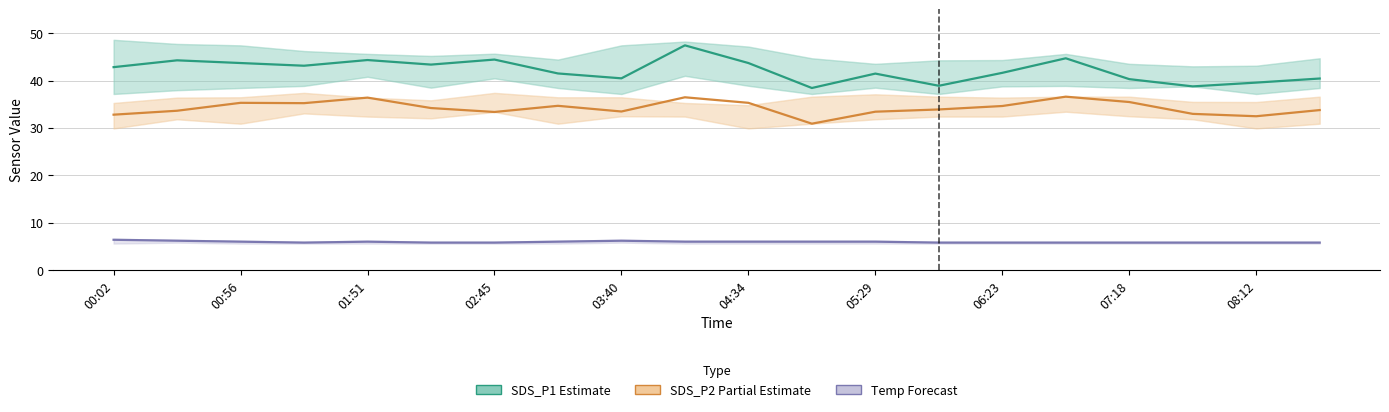

Where is the first local minimum for SDS_P2 Partial Estimate?

02:45